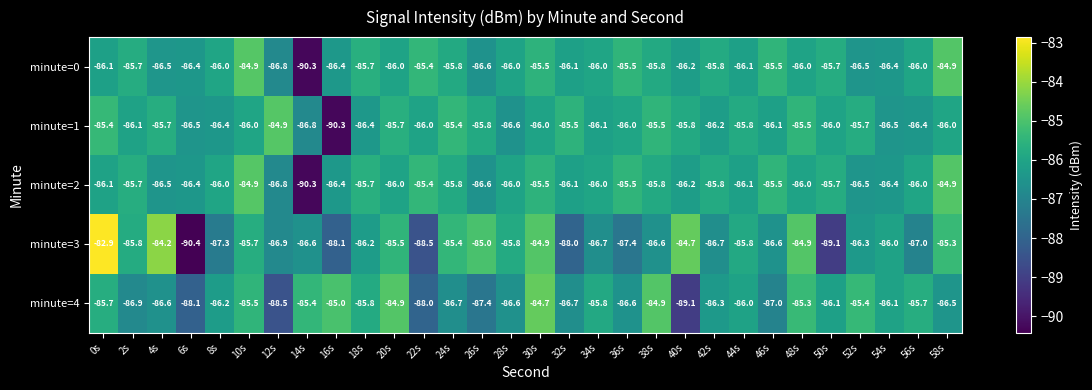

Is the value of minute=2 at 26s greater than the value of minute=4 at 38s?

No